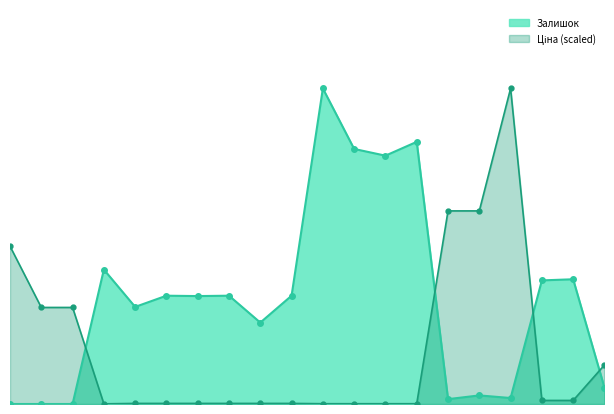

The Ціна series shows 1.6 at 239792197. True or false?

True